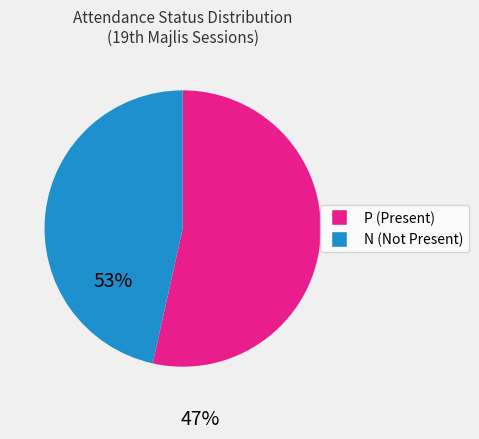

Approximately how many times larger is the value at N compared to P?

0.9